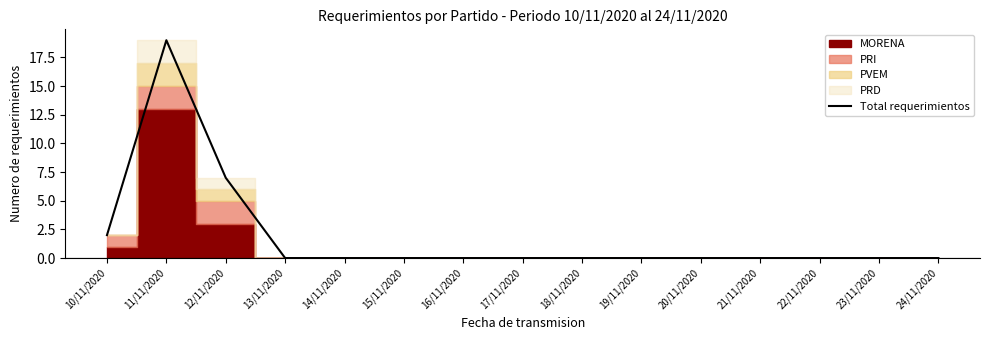

Count the number of values greater than 0.

3